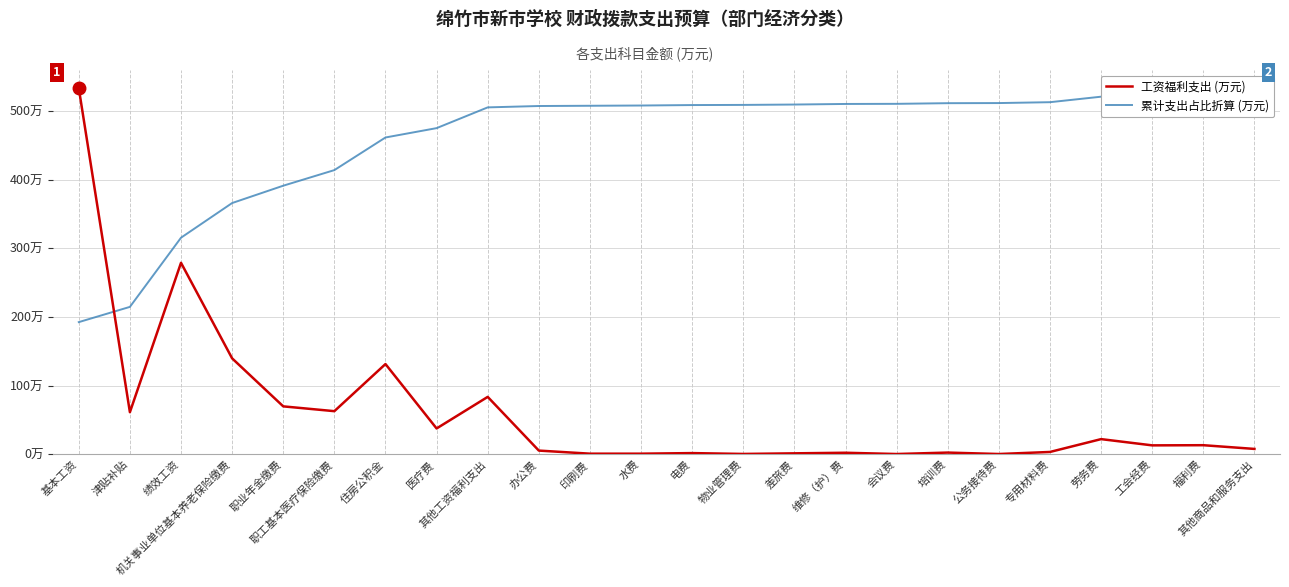

What is the spread (max minus min) of values at 专用材料费?

509.2